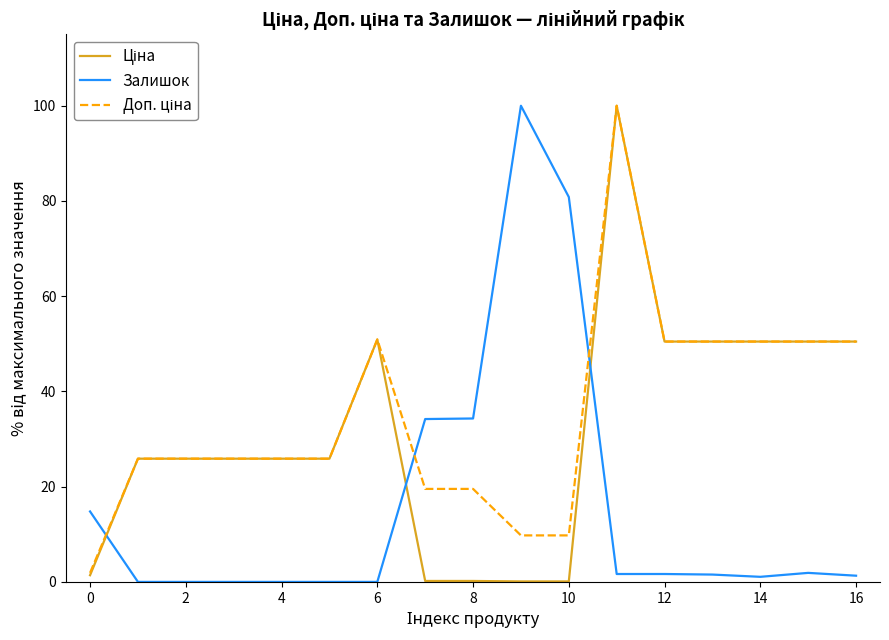

What is the value of the Ціна point at the 10th from the left?

0.1